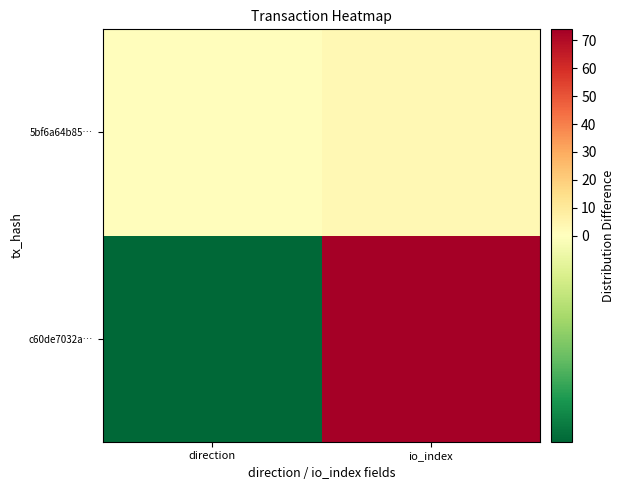

Which series has the largest range (max minus min)?

c60de7032a…